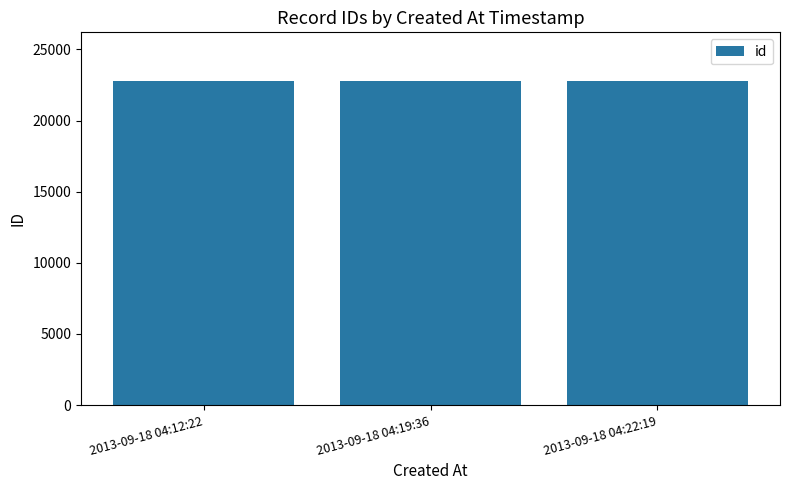

What is the sum of all values?

68338